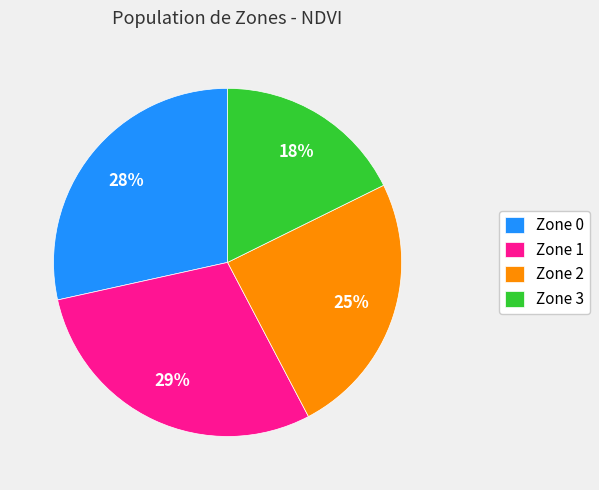

How many segments does this pie chart have?

4